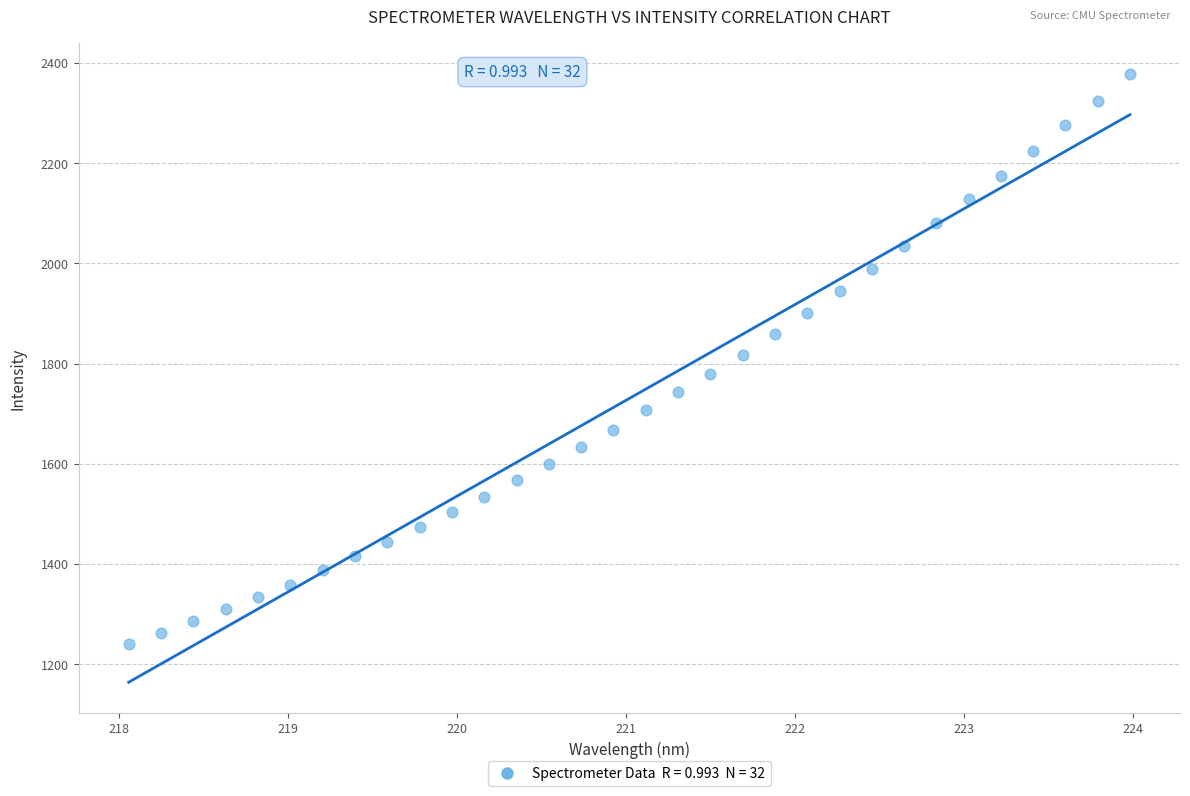

What is the range of Y values (max minus min)?

1137.7